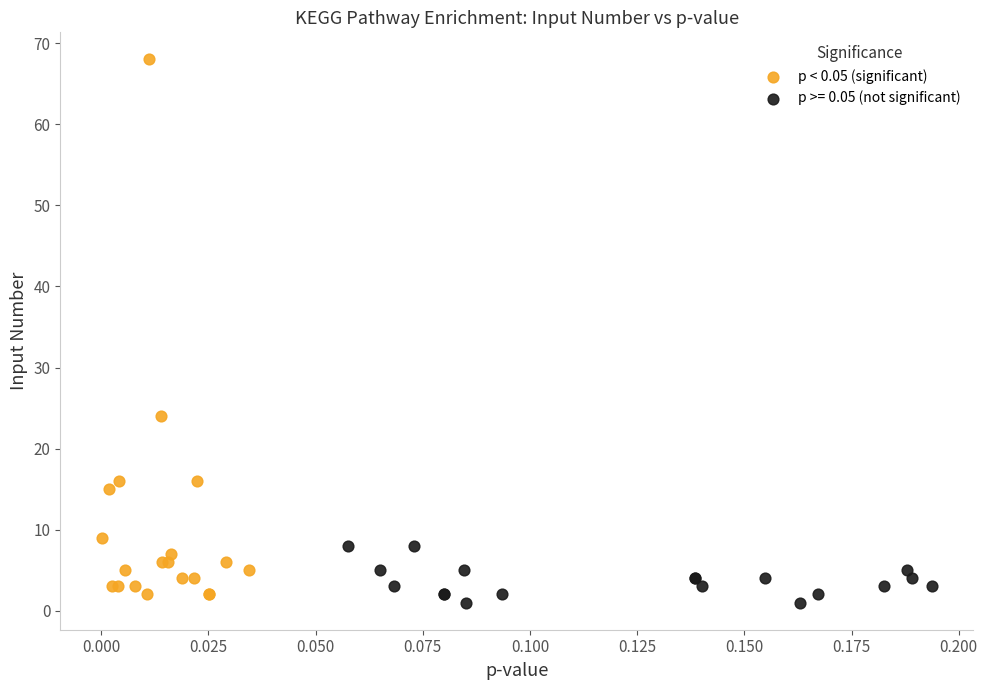

Which series has the largest Y range (max minus min)?

p < 0.05 (significant)